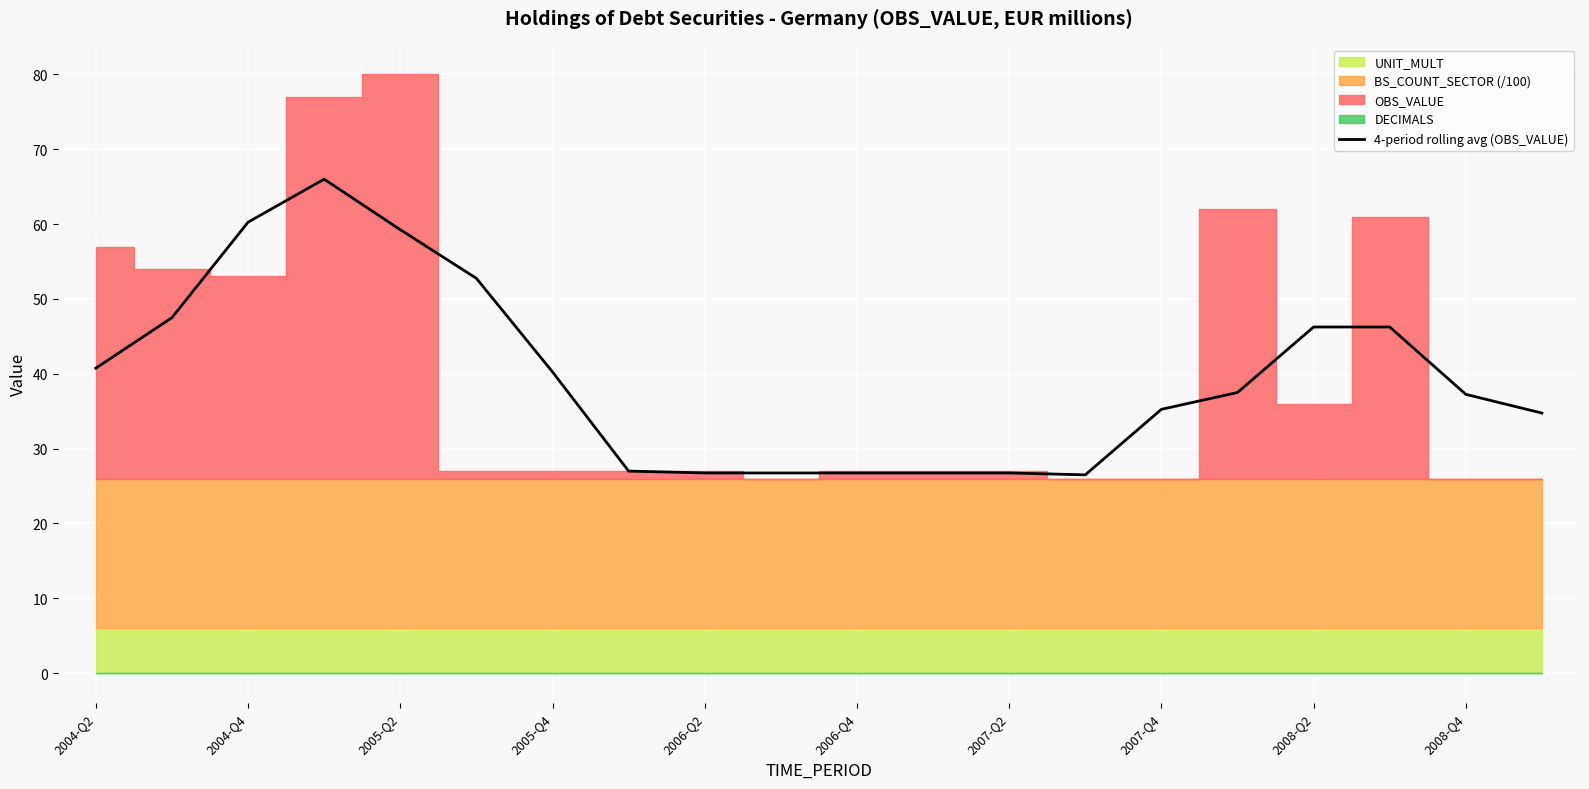

True or false: 4-period rolling avg (OBS_VALUE) has a value of 37.2 at 2008-Q4.

True